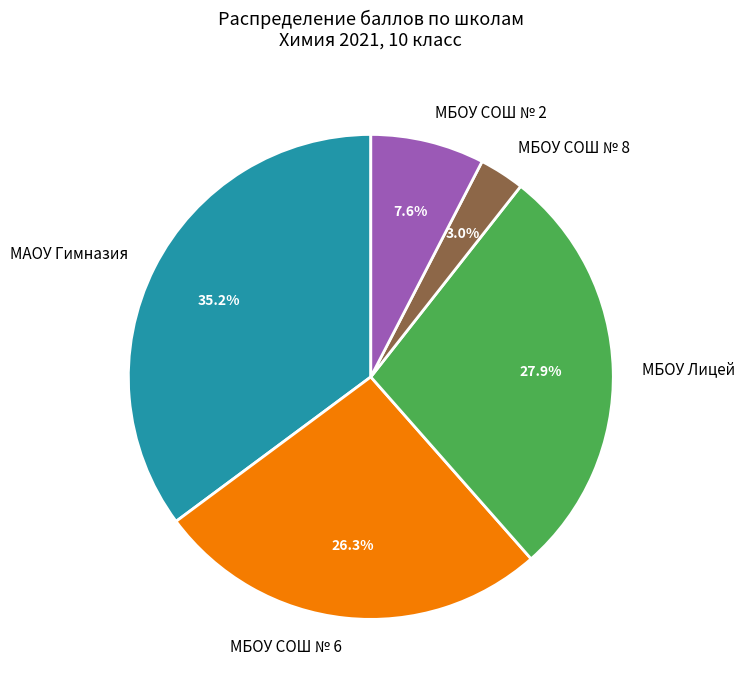

What is the largest slice in the pie chart?

МАОУ Гимназия